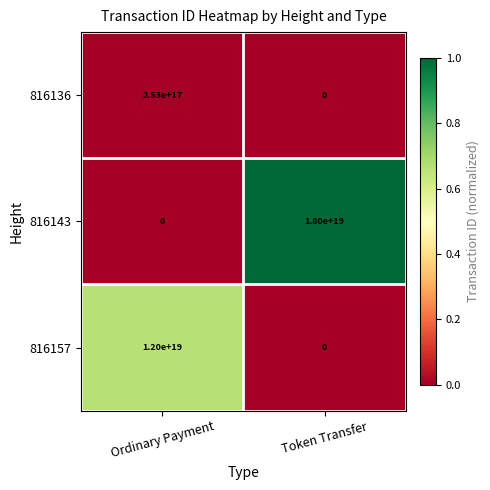

At which category is the sum across all series the highest?

Token Transfer